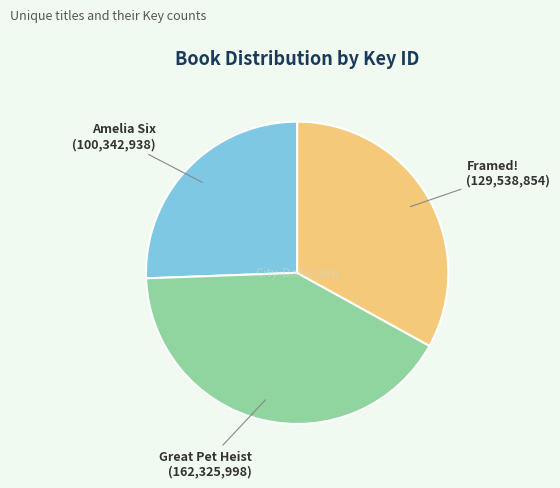

Is there a majority slice in this chart?

No